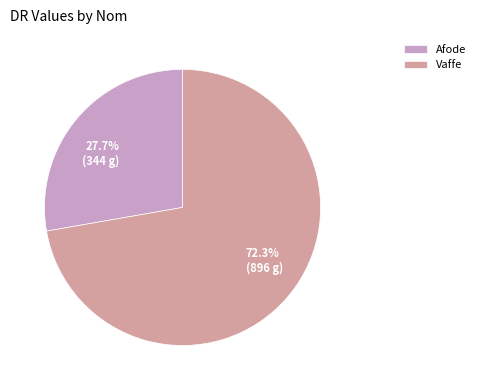

How many slices are in this pie chart?

2